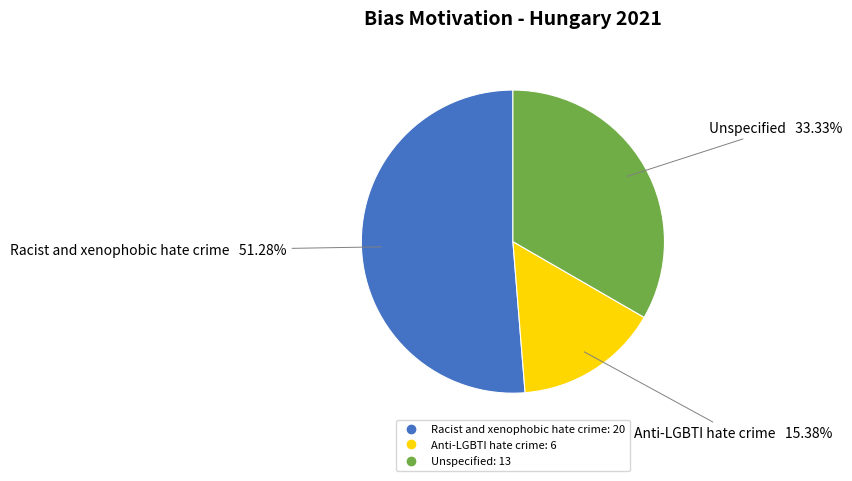

Approximately how many times larger is the value at Anti-LGBTI hate crime compared to Unspecified?

0.5